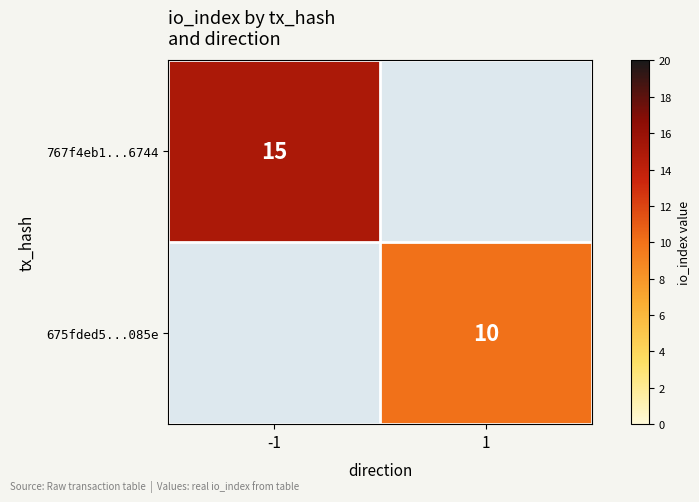

Count the number of data series in this chart.

2